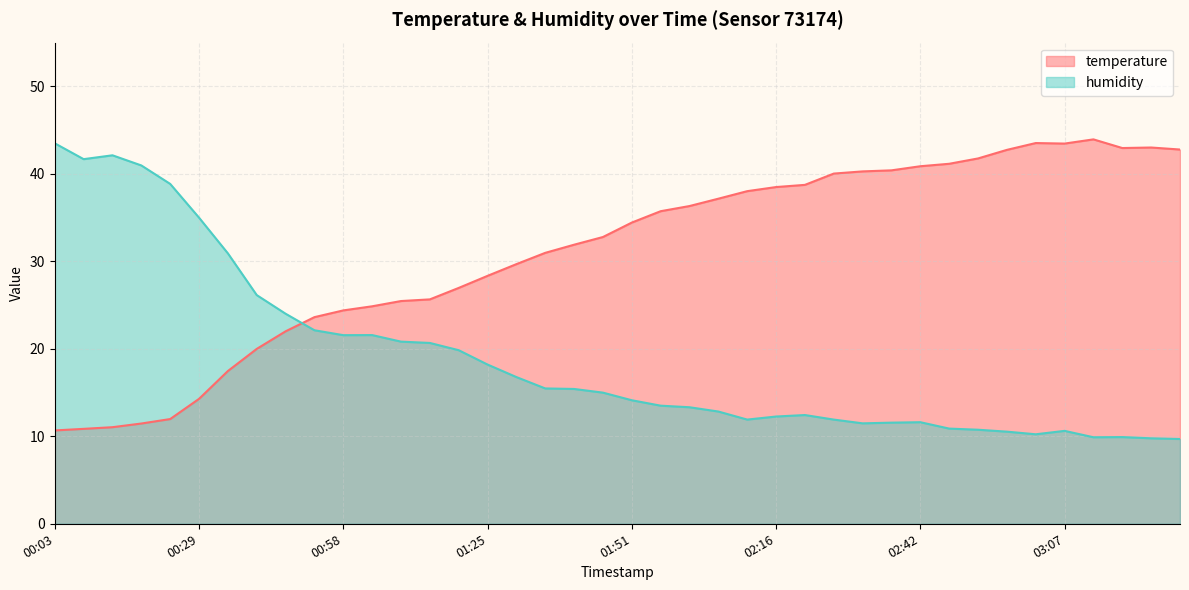

What are all the series names shown in the legend?

temperature, humidity